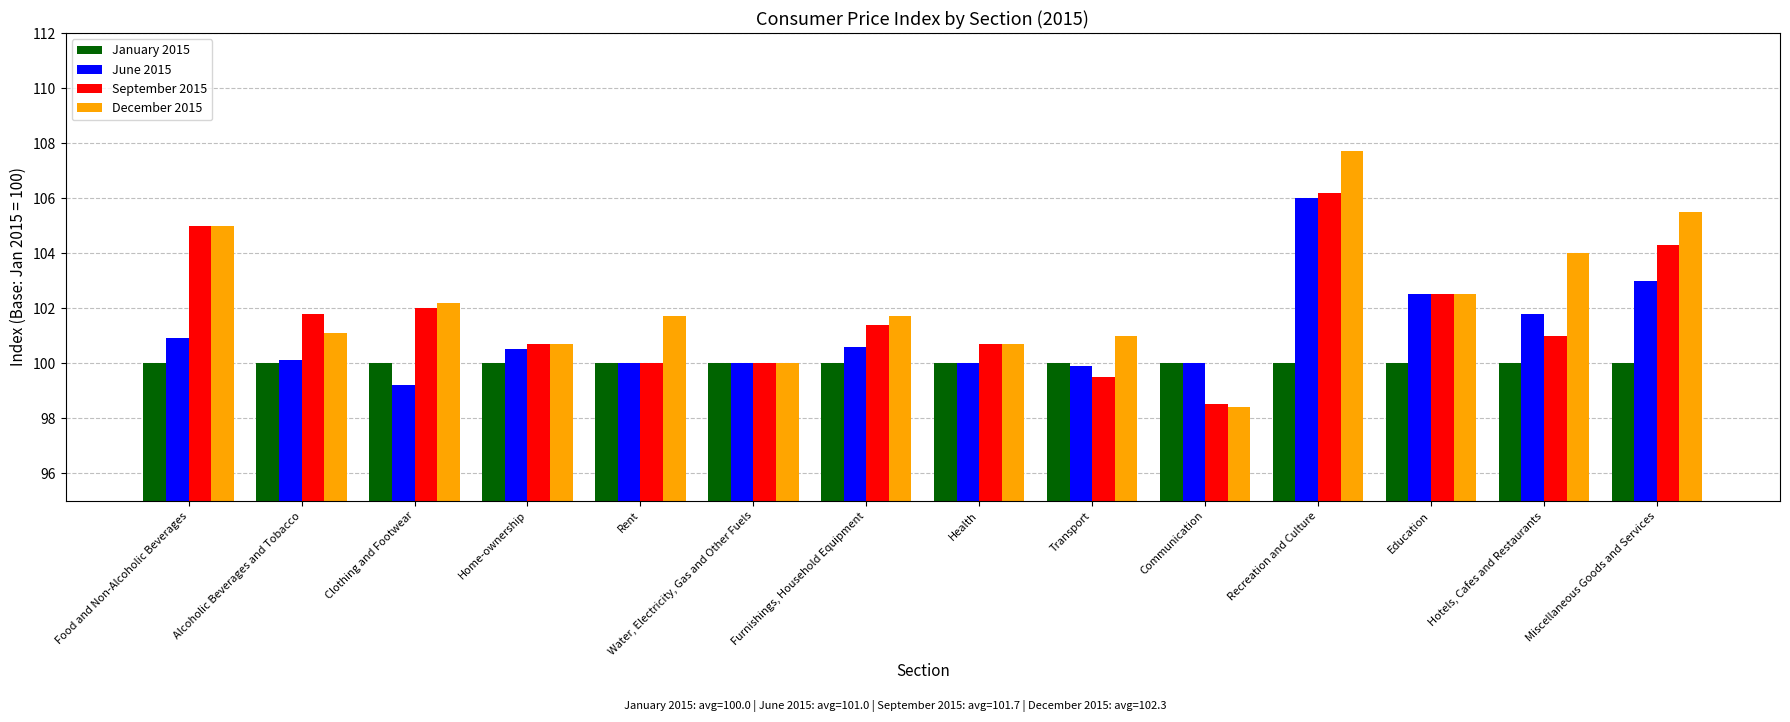

What is the difference between the maximum and minimum values in the December 2015 series?

9.3